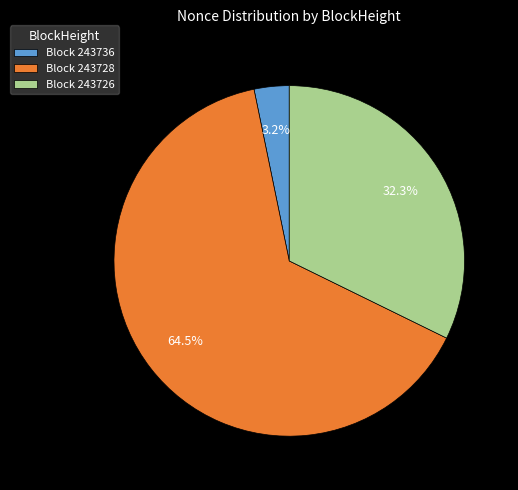

To the nearest percent, what is the difference between the largest and smallest slice percentages?

61%